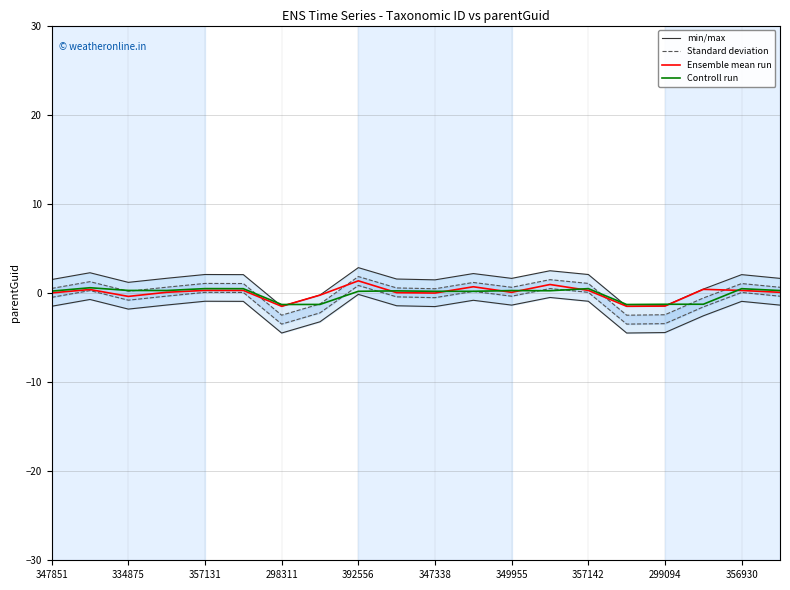

What is the sum of the Ensemble mean run values at 299094 and 347338?

-1.5